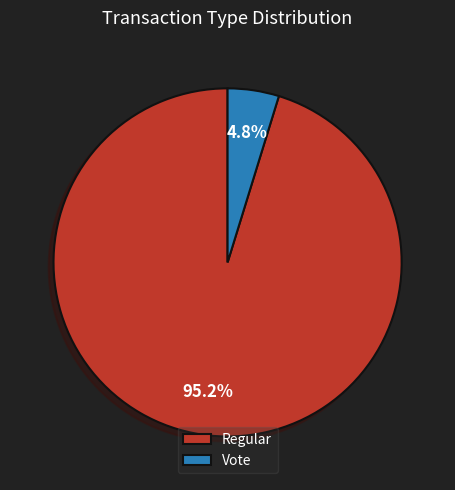

Between Regular and Vote, which is larger?

Regular